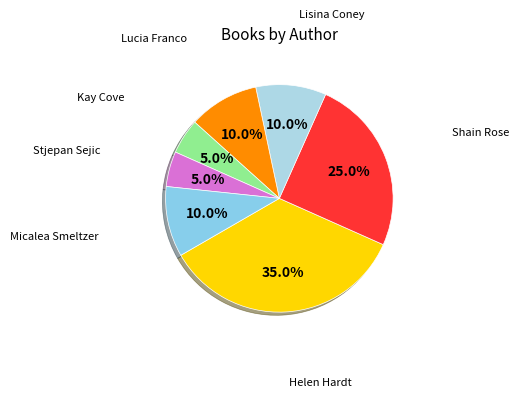

Is there any slice that represents more than half of the pie?

No